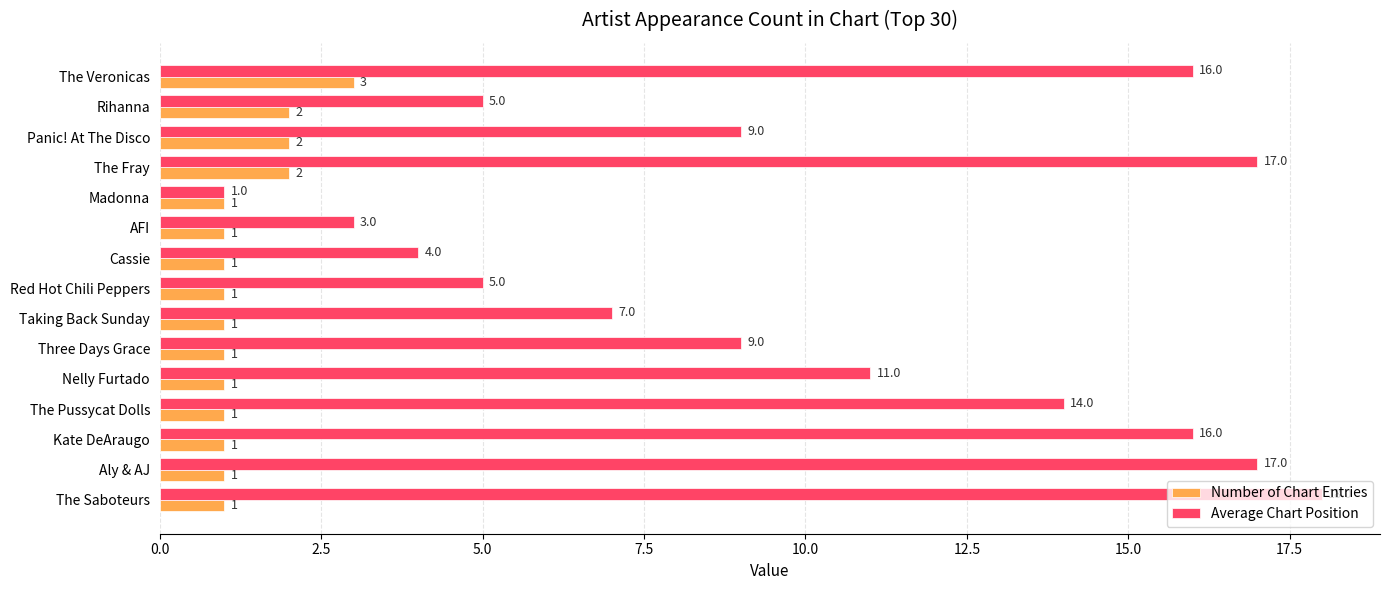

Is the value of Average Chart Position at Nelly Furtado greater than the value of Number of Chart Entries at The Veronicas?

Yes